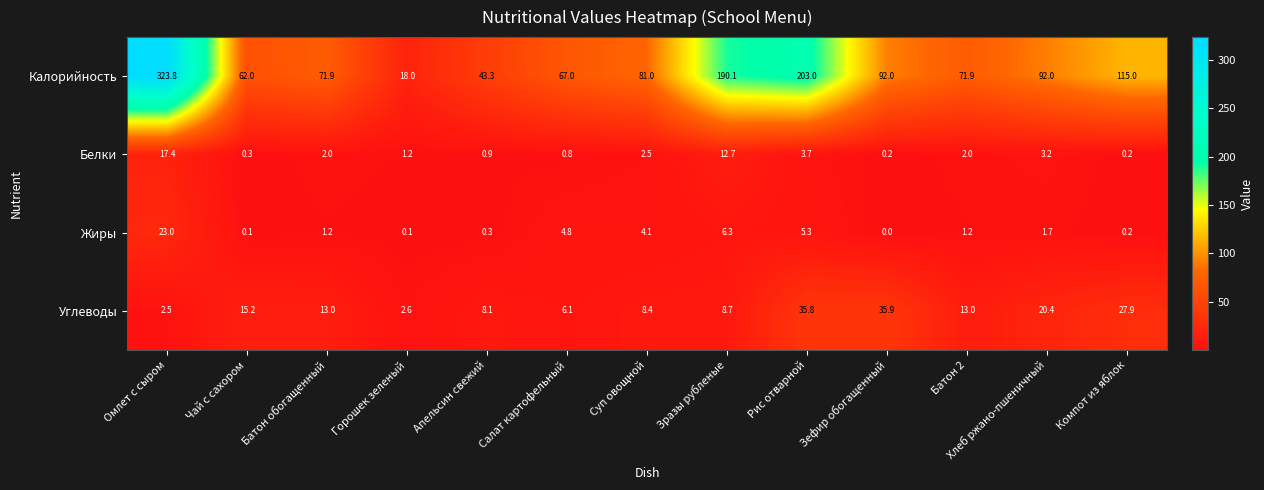

Rank the series at Зефир обогащенный from highest to lowest value.

Калорийность, Углеводы, Белки, Жиры